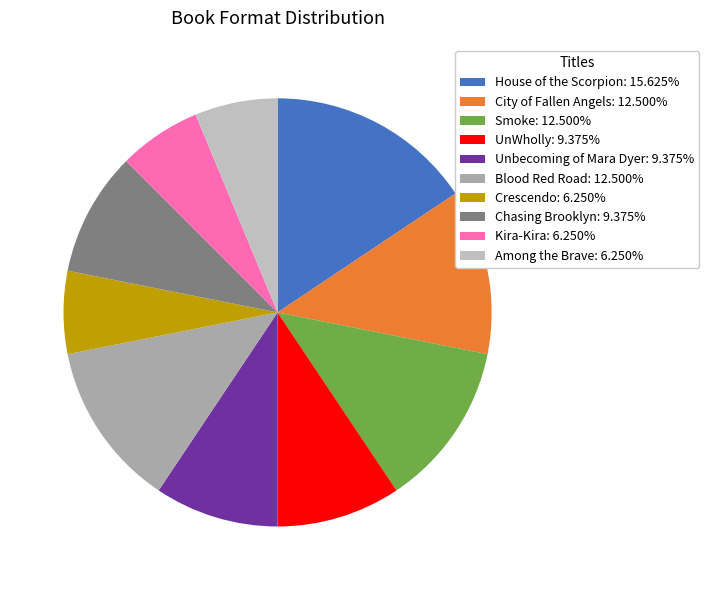

Count the number of slices in the pie.

10